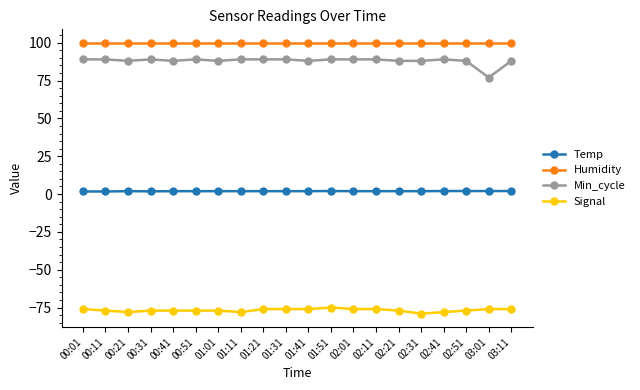

How many distinct data groups are displayed?

4